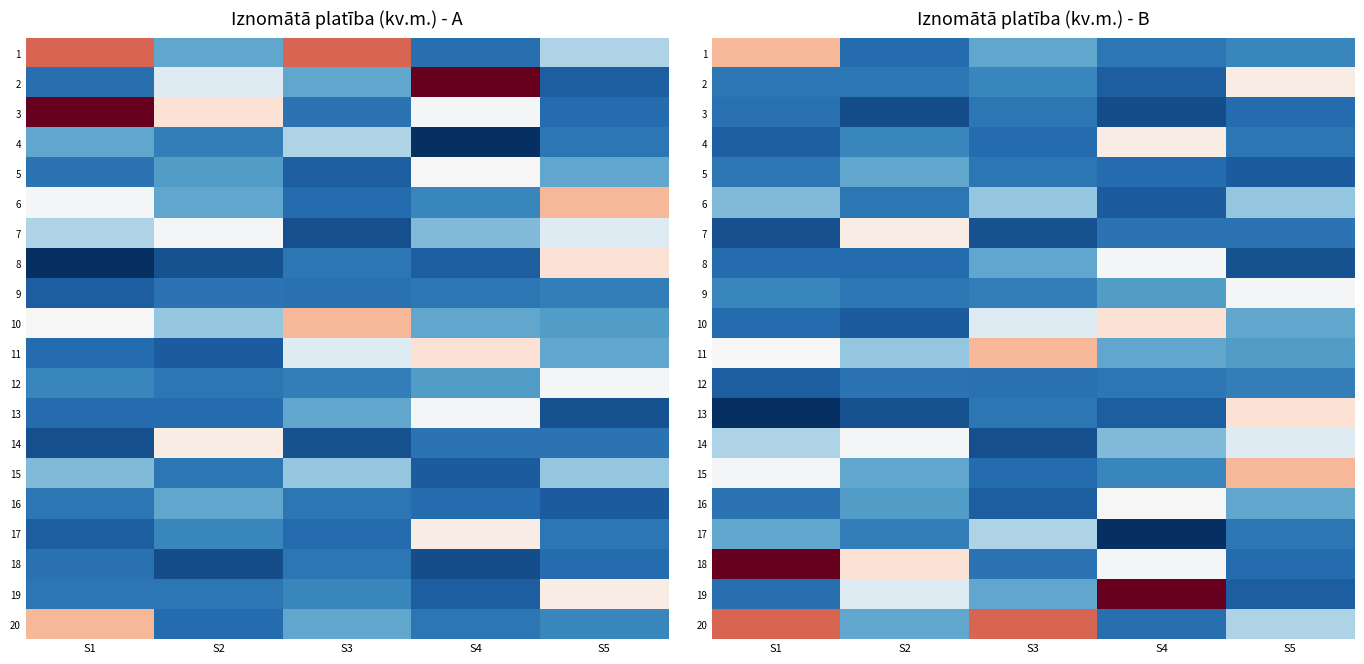

What is the spread (max minus min) of values at S3?

607